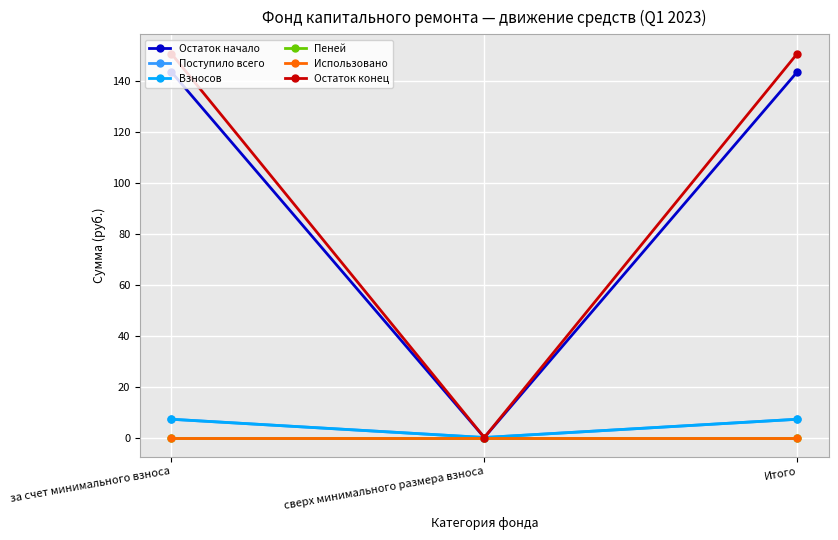

Which series changed the most between за счет минимального взноса and Итого?

Остаток начало